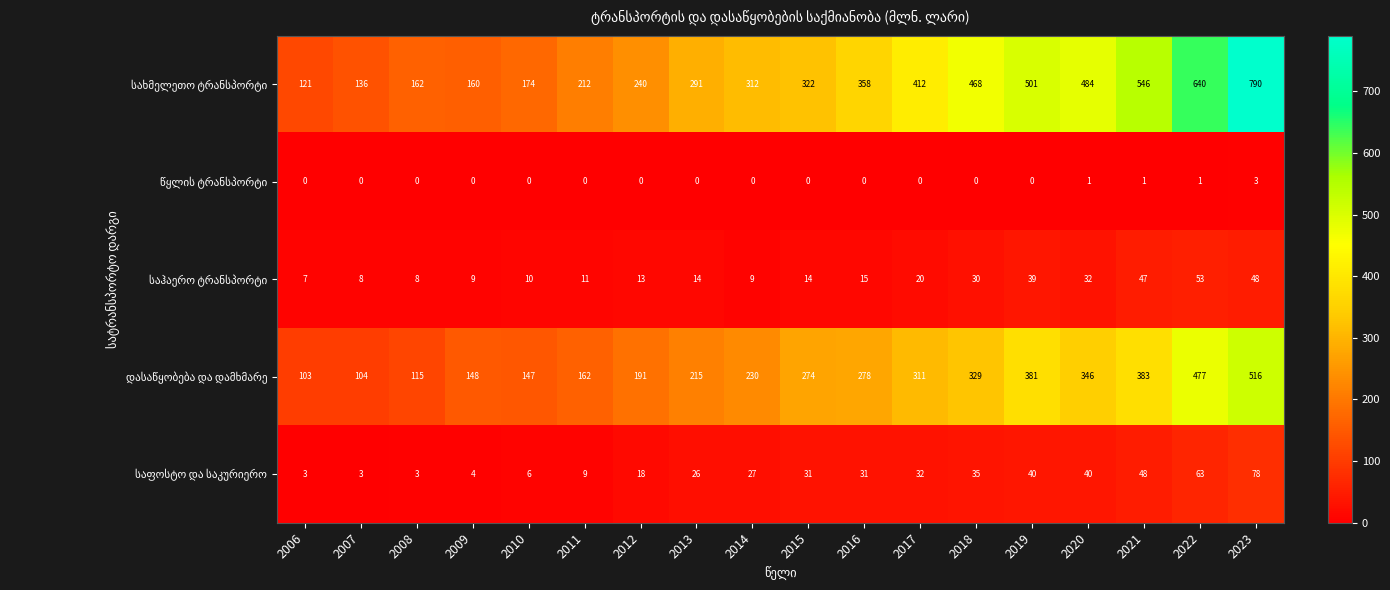

What is the greatest value displayed?

790